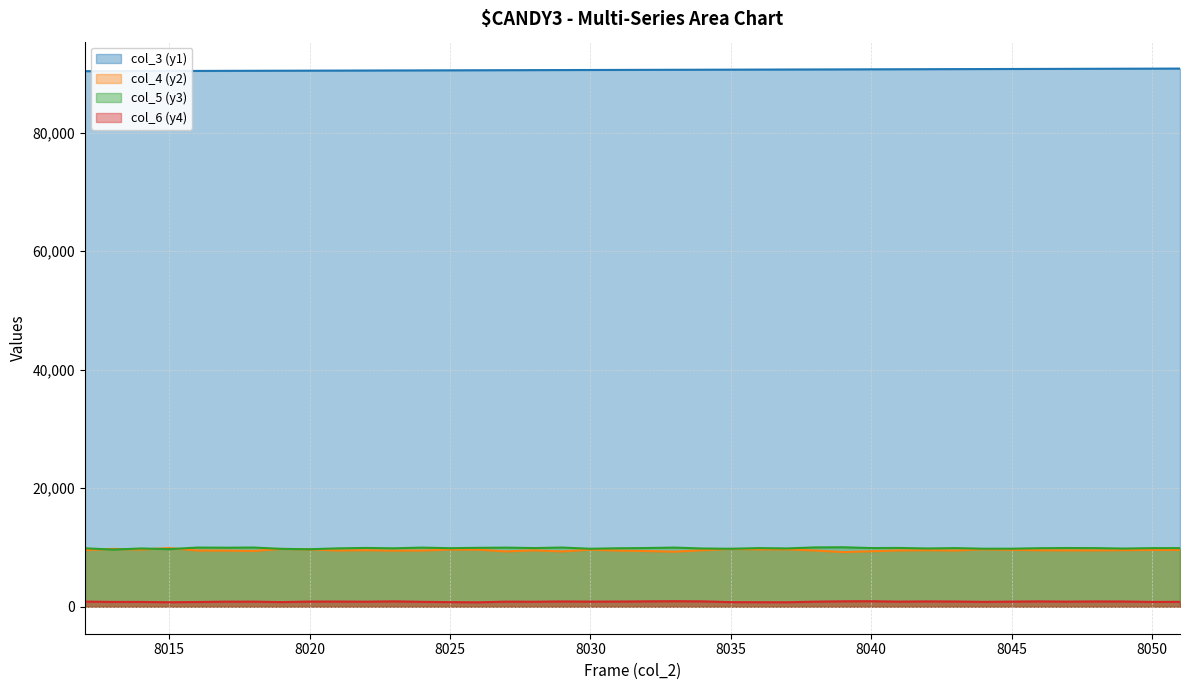

Which series has the widest spread of values?

col_4 (y2)